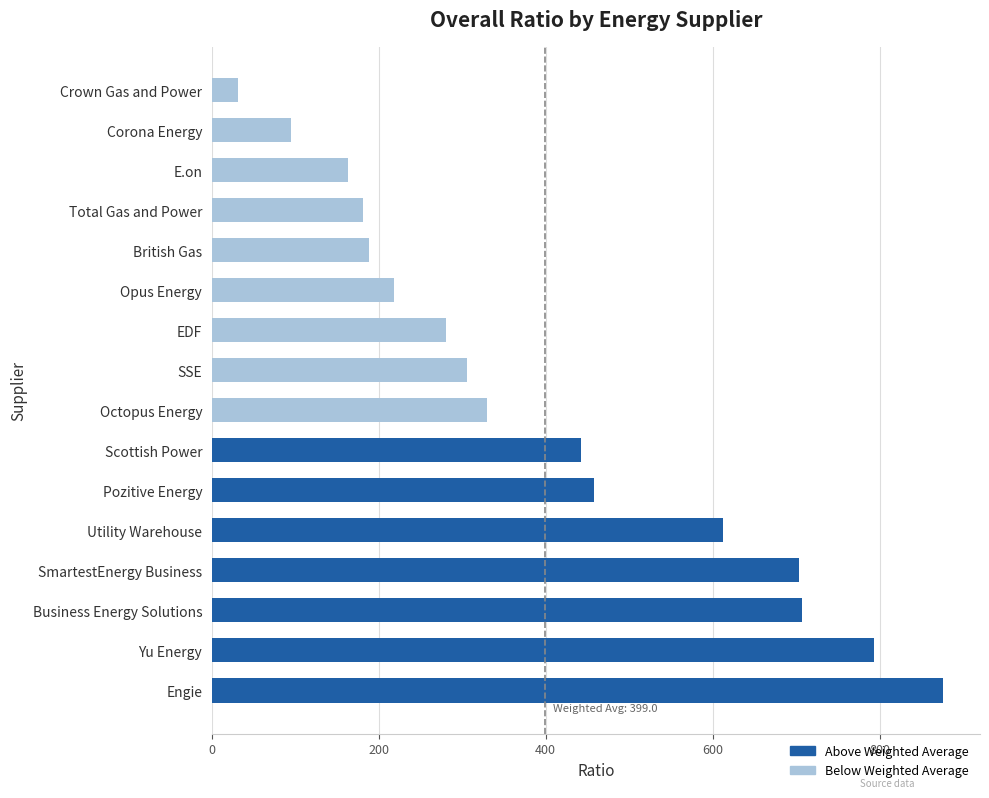

Between Total Gas and Power and Crown Gas and Power, which is larger?

Total Gas and Power